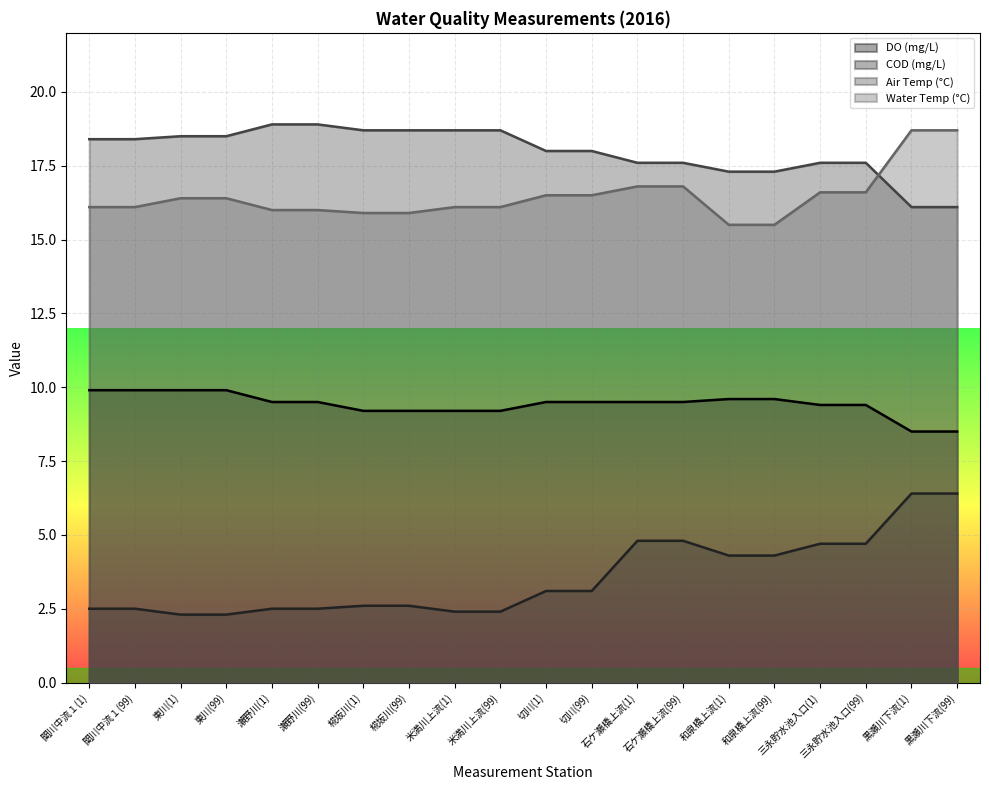

List the labels in order of 気温_平均1 value, largest first.

瀬野川(1), 瀬野川(99), 椛坂川(1), 椛坂川(99), 米満川上流(1), 米満川上流(99), 東川(1), 東川(99), 関川中流１(1), 関川中流１(99), 切川(1), 切川(99), 石ケ瀬橋上流(1), 石ケ瀬橋上流(99), 三永貯水池入口(1), 三永貯水池入口(99), 和泉橋上流(1), 和泉橋上流(99), 黒瀬川下流(1), 黒瀬川下流(99)